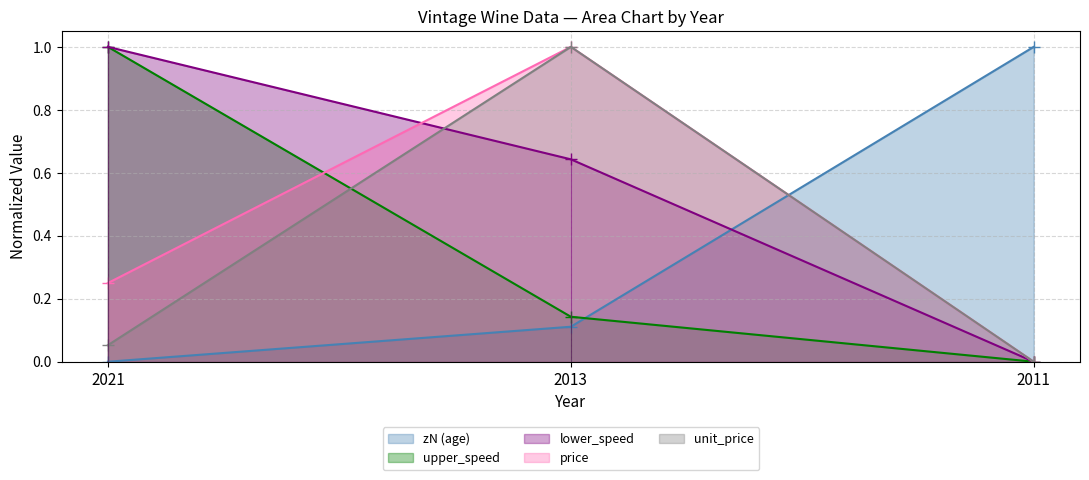

How many series are shown in this chart?

5